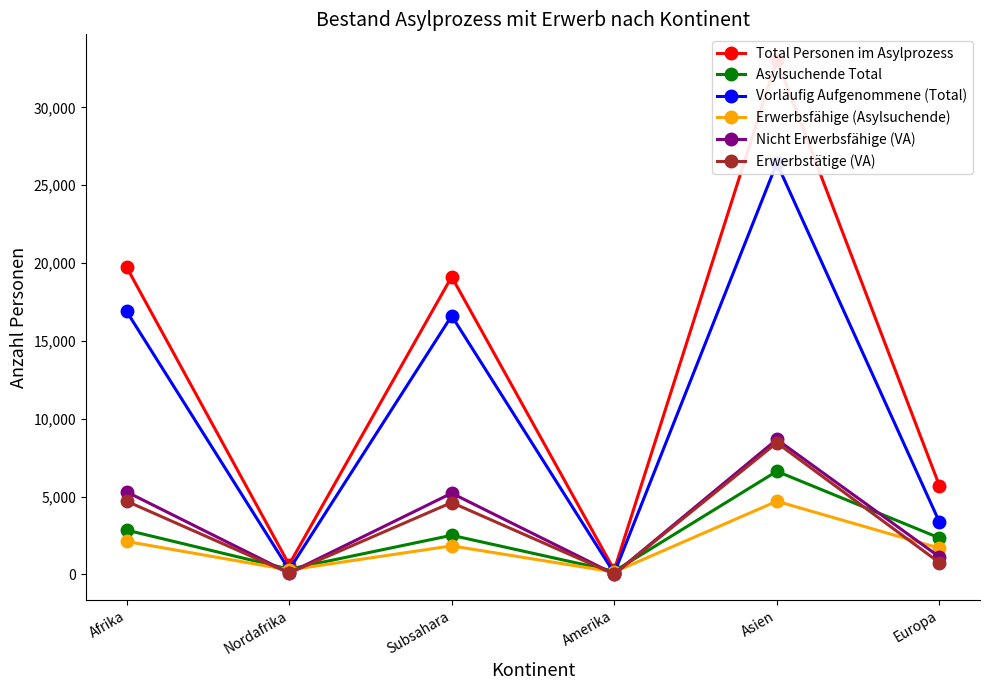

Which category has the lowest value in the Erwerbstätige (VA) series?

Amerika